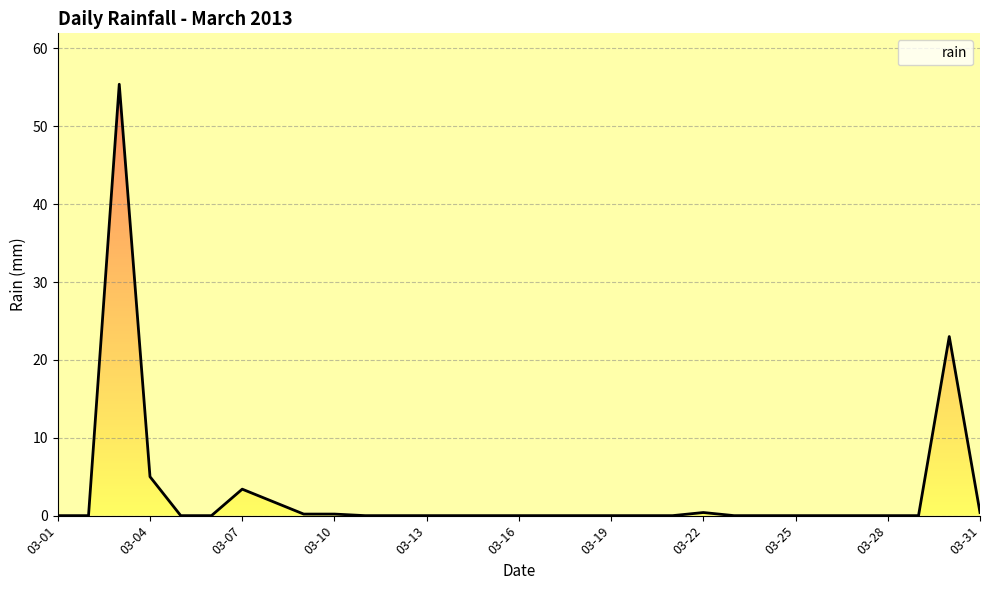

True or false: the data has more than 0 interior local peaks.

True